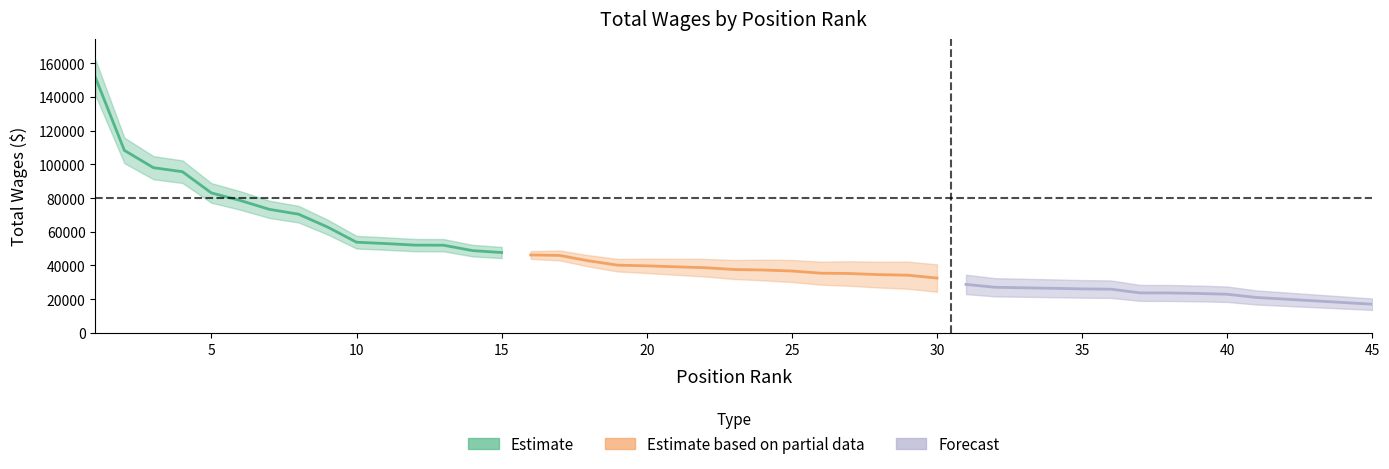

What is the value of the Estimate point at the 10th from the left?

53799